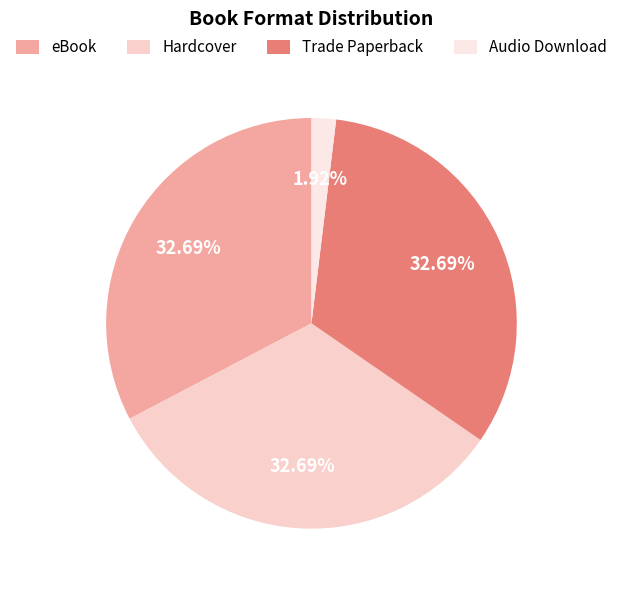

Is there a majority slice in this chart?

No